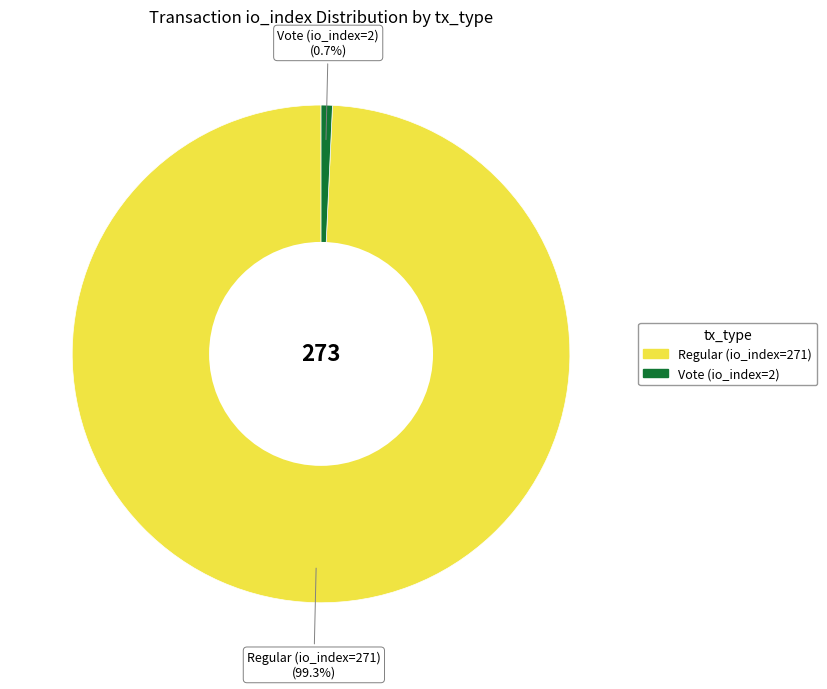

Rank the categories by value from highest to lowest.

Regular (io_index=271), Vote (io_index=2)